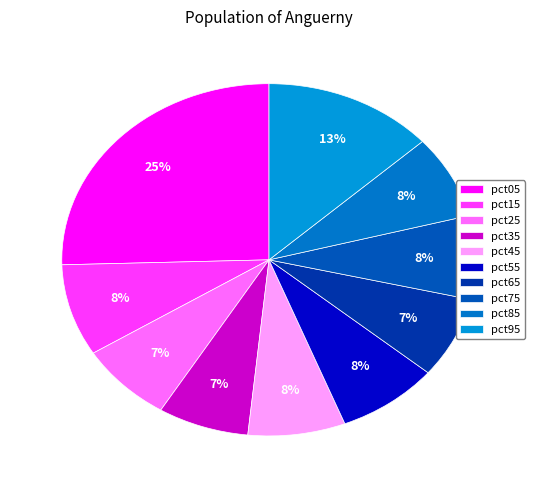

Is pct05 the majority of the pie?

No